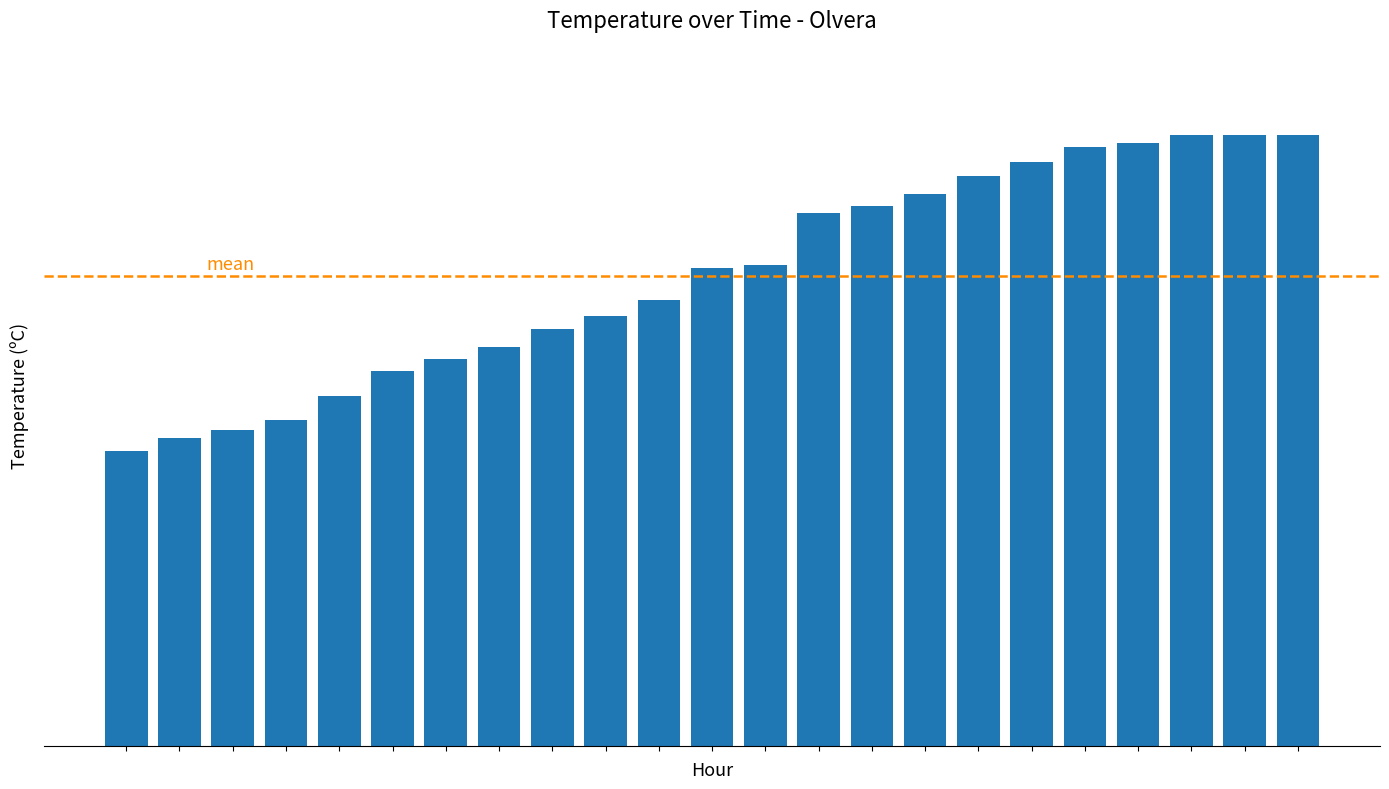

Rank the categories by value from highest to lowest.

20, 21, 22, 19, 18, 17, 16, 15, 14, 13, 12, 11, 10, 9, 8, 7, 6, 5, 4, 3, 2, 1, 0